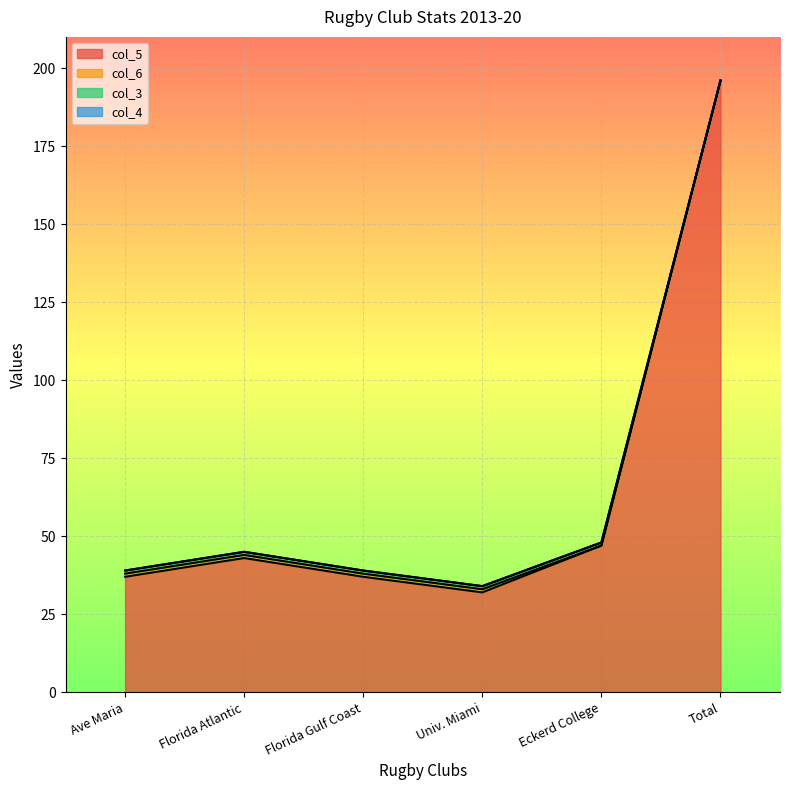

What is the approximate value of col_5 at Total, to the nearest 5?

195